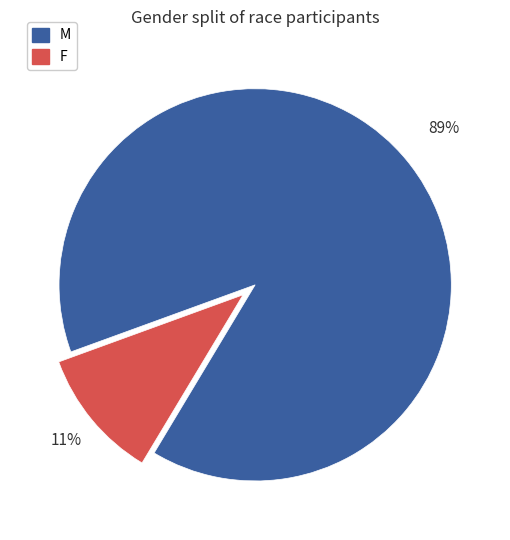

Do F and M together represent more than half of the pie?

Yes